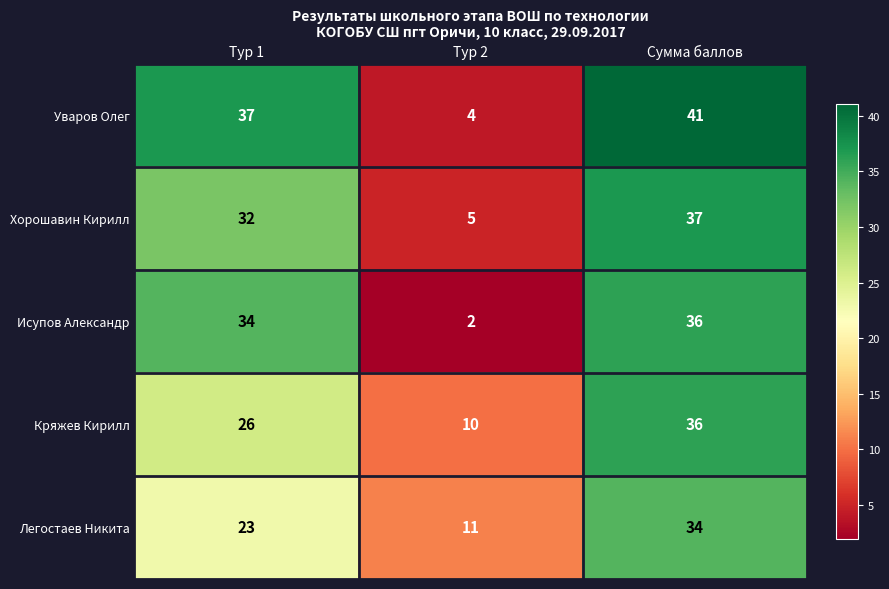

Which label corresponds to the largest value in the chart?

Сумма баллов